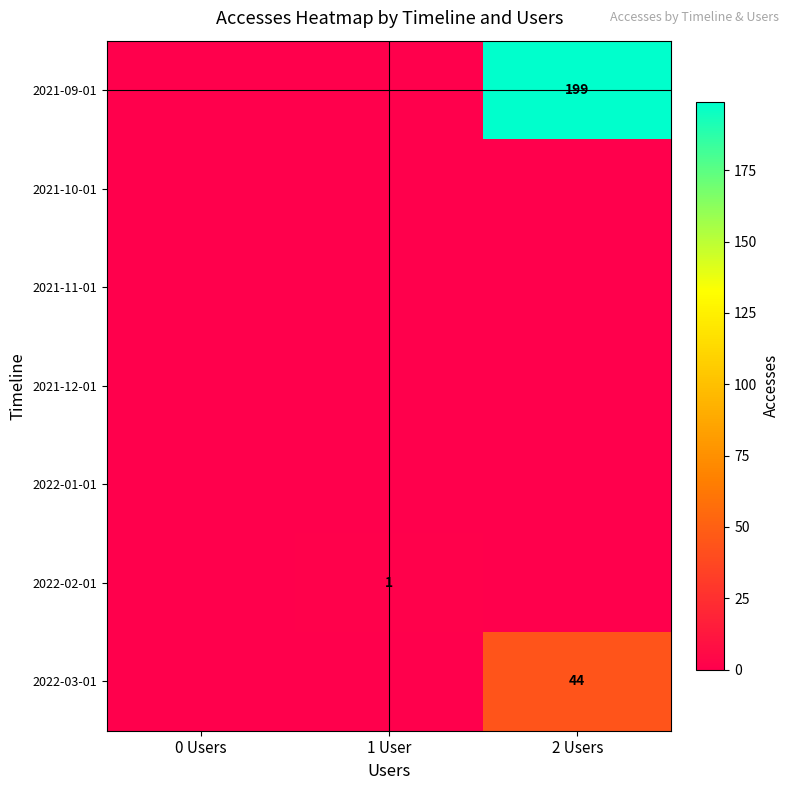

Is the value of 2022-03-01 at 2 Users greater than the value of 2022-02-01 at 1 User?

Yes